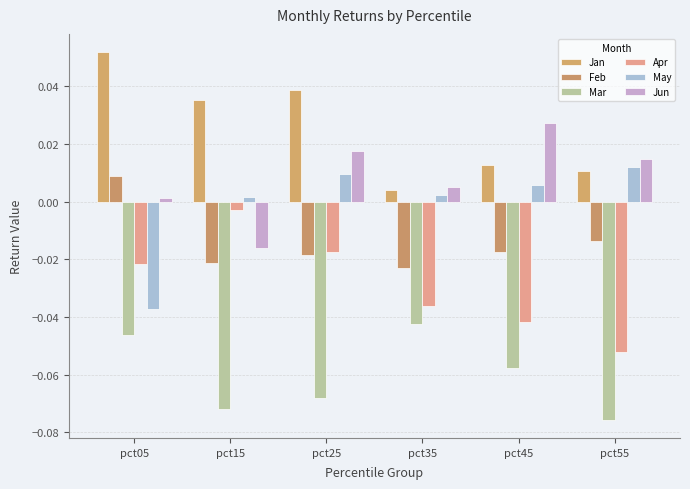

True or false: Apr has a value of -0.1 at pct55.

False